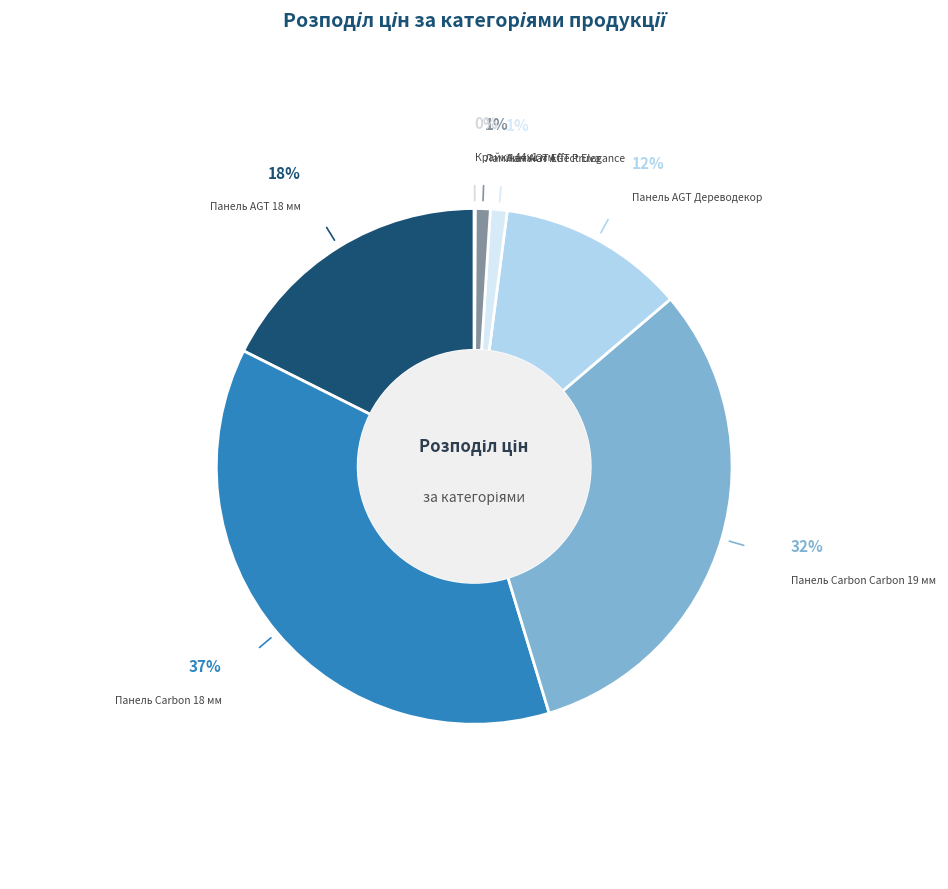

What is the largest slice in the pie chart?

Панель Carbon 18 мм